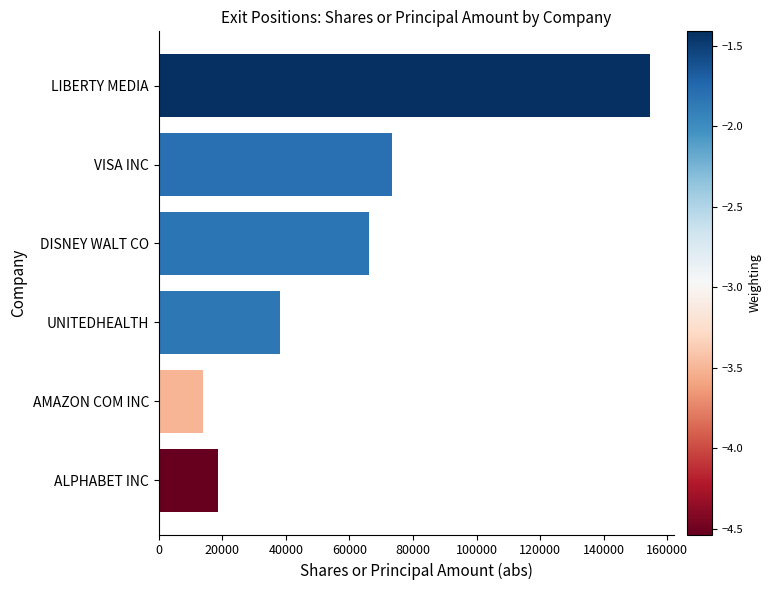

What is the maximum value shown in the chart?

154500